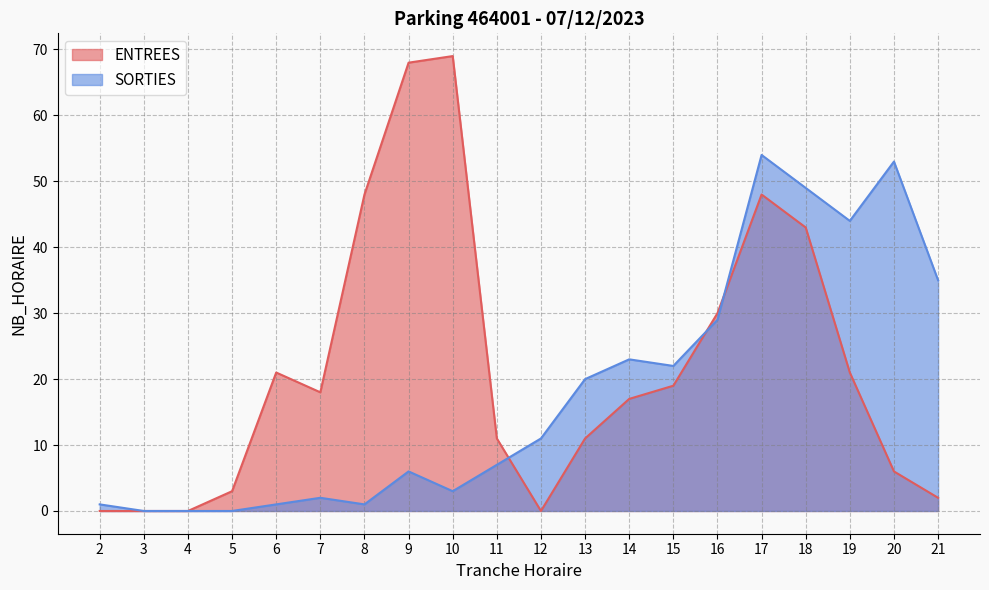

Which category has the highest value in the SORTIES series?

17